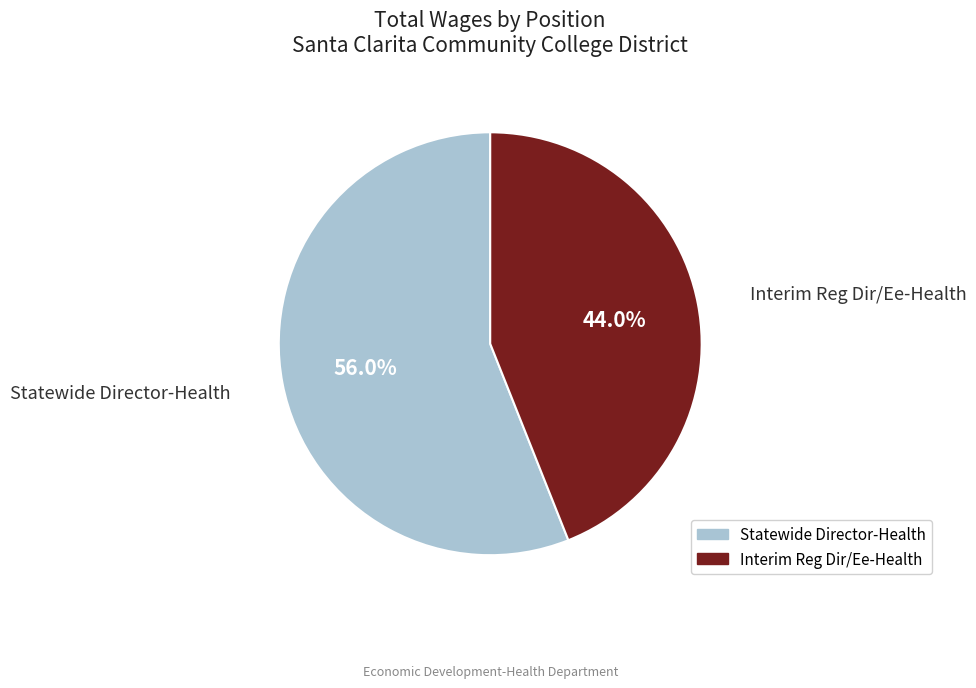

Is it true that Interim Reg Dir/Ee-Health is 56% of the pie?

False